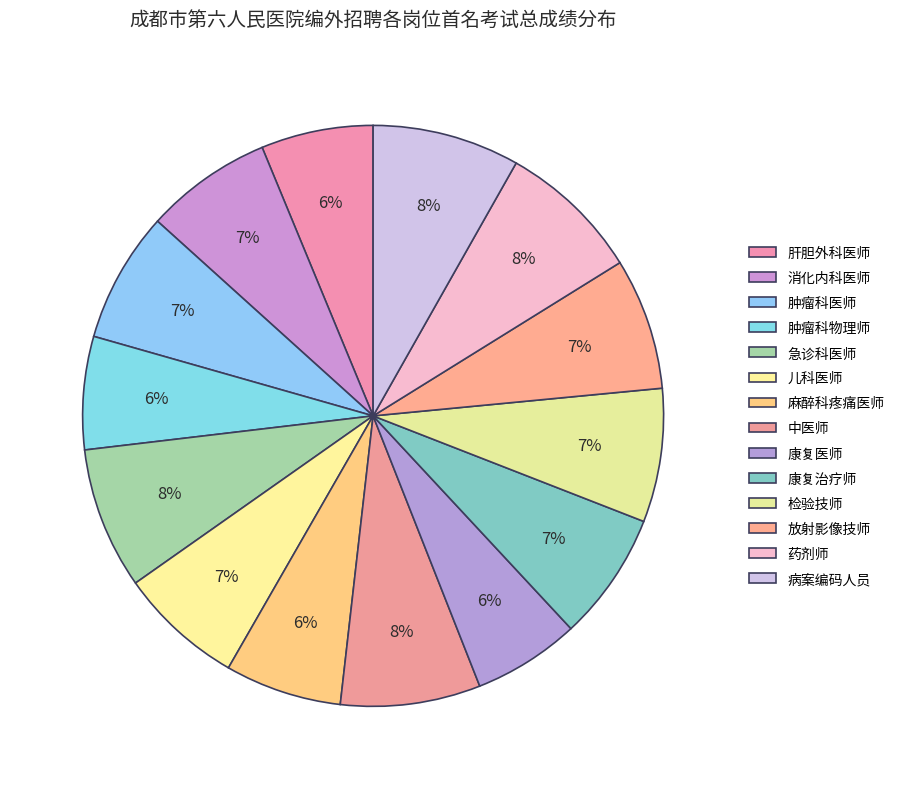

To the nearest percent, what is the average slice percentage?

7%